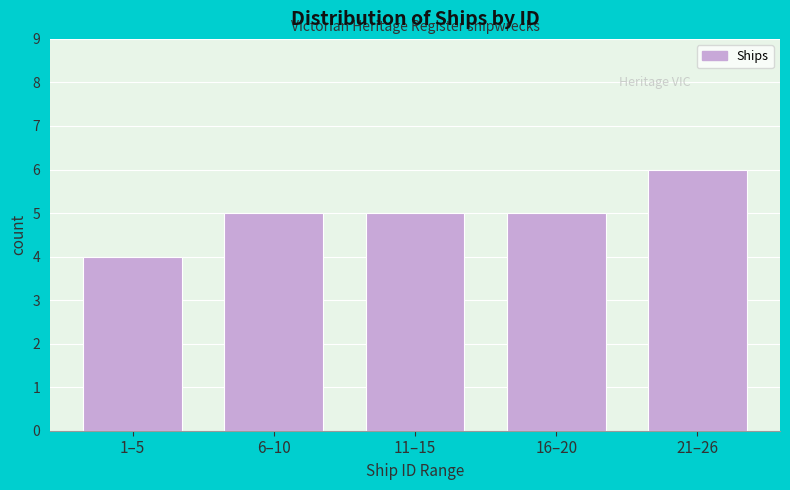

Reading left to right, transcribe all the data shown in this chart.

1–5=4	6–10=5	11–15=5	16–20=5	21–26=6